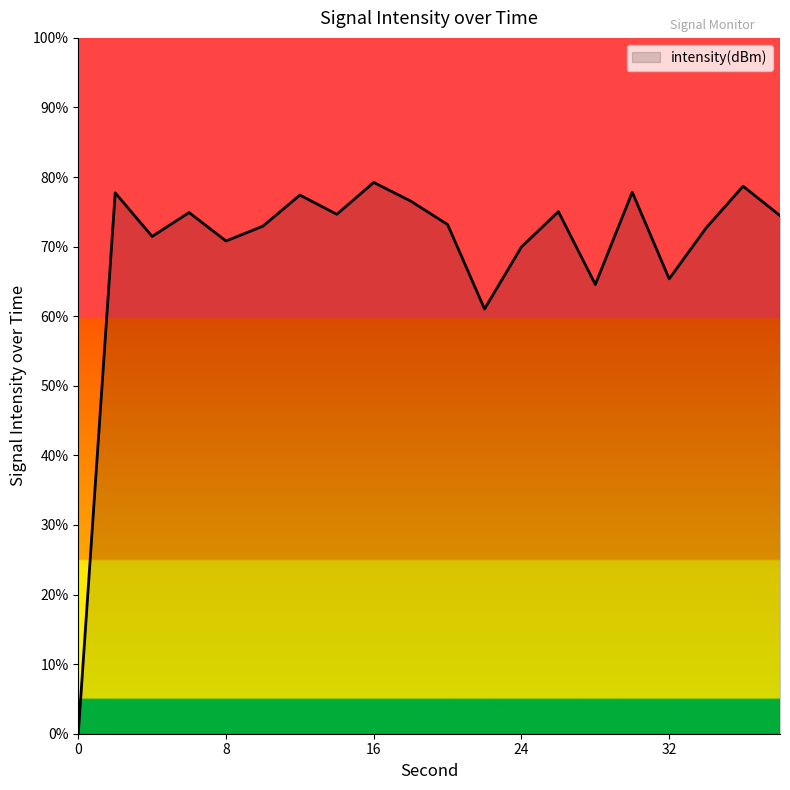

How many values are below 74?

10